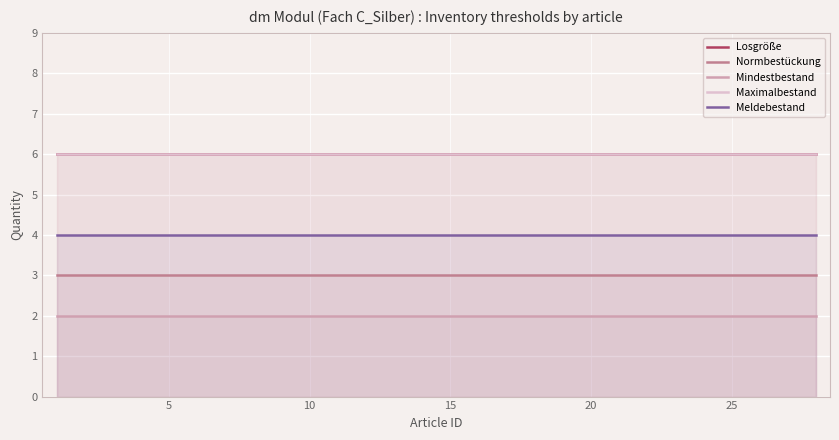

What is the sum of all Meldebestand values?

112